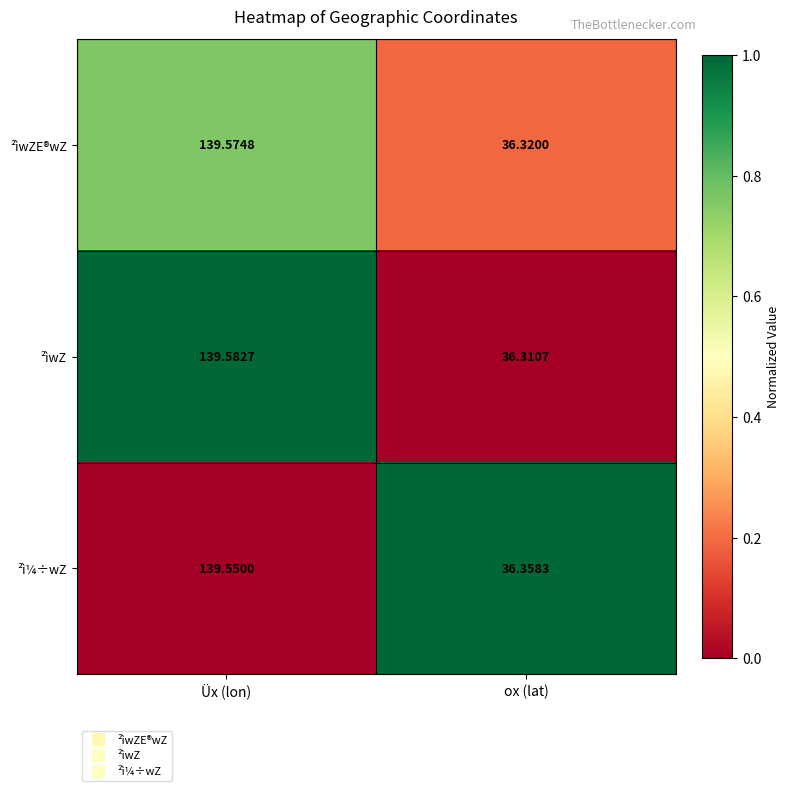

At which category is the sum across all series the highest?

Üx (lon)